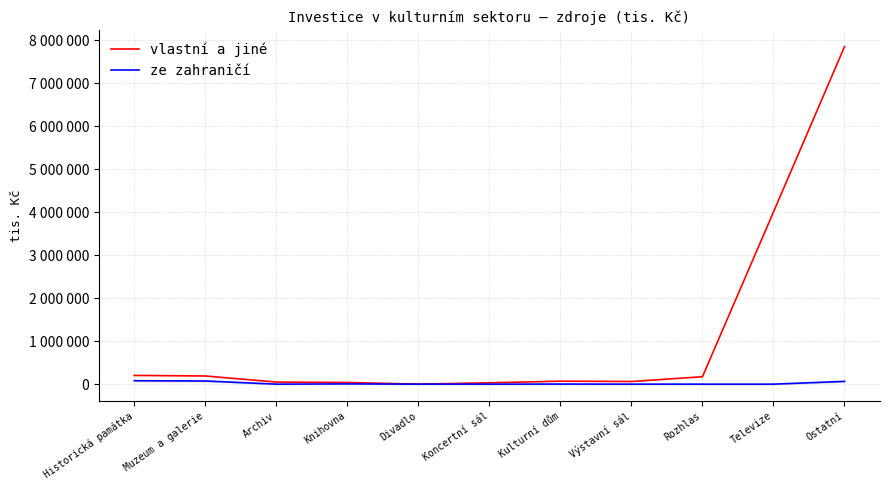

Does the chart have visible grid lines?

Yes